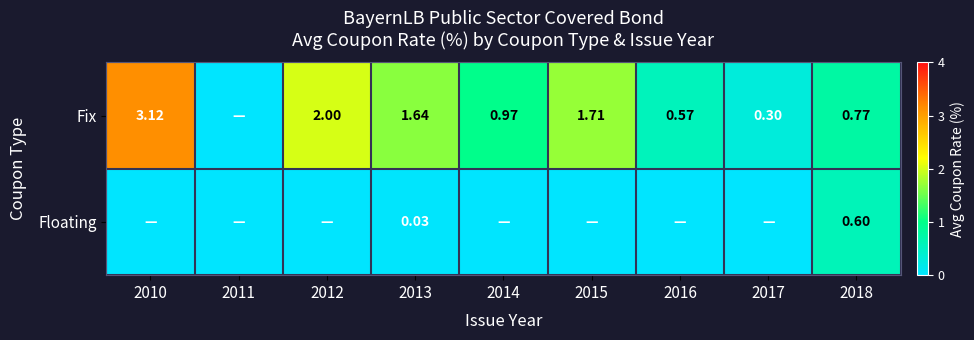

Which series has the widest spread of values?

Fix